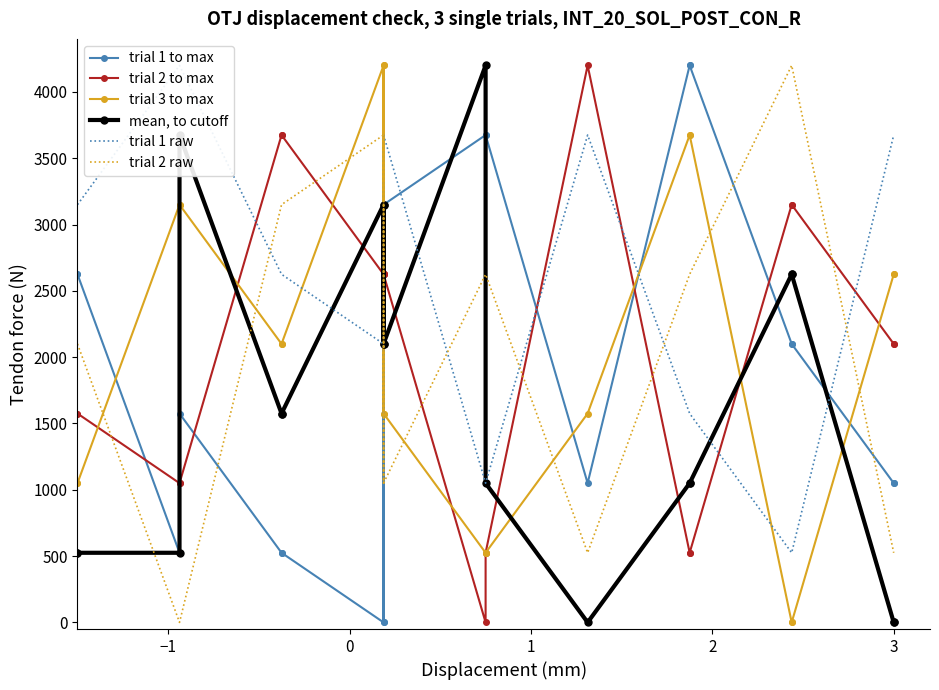

Between 18 and −1, which is larger?

−1